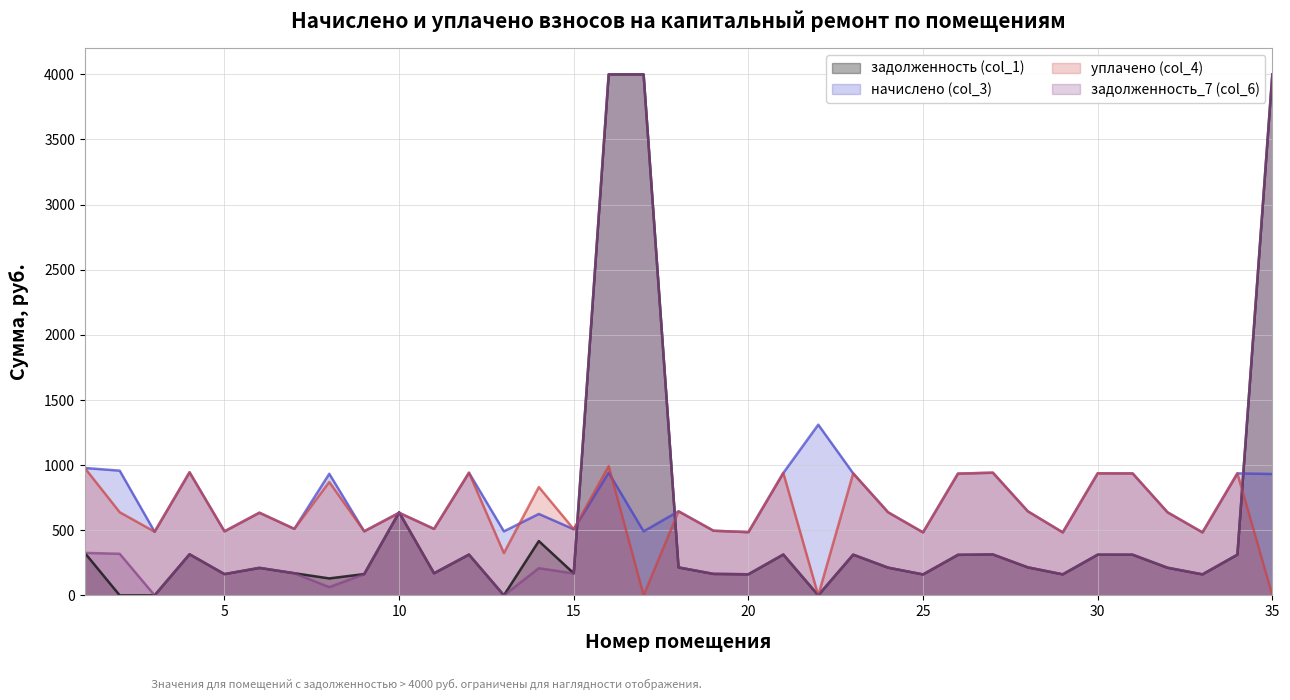

Is the value of начислено (col_3) at 20 greater than the value of уплачено (col_4) at 10?

No